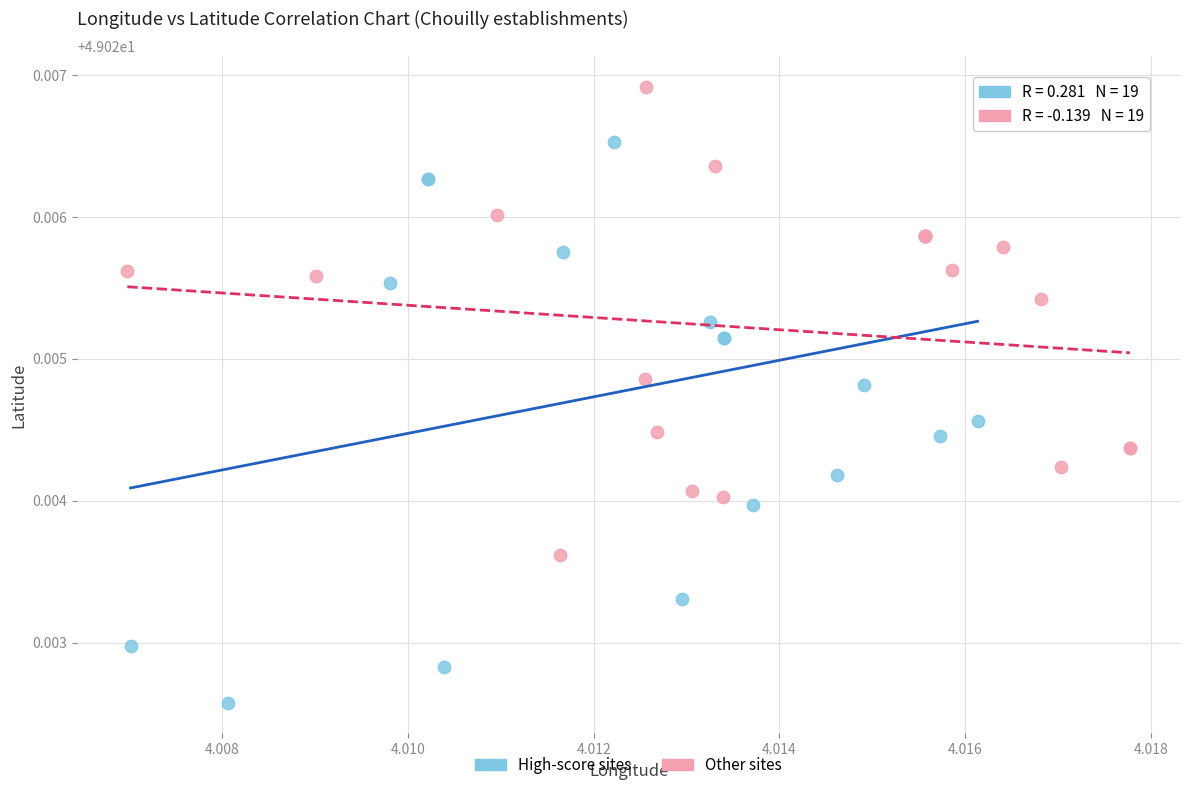

Which series reaches the maximum Y coordinate?

Other sites